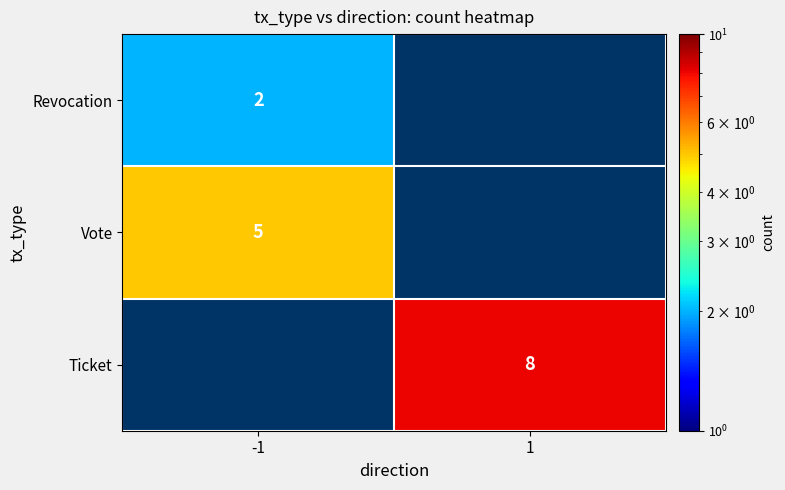

The value of Vote at -1 is 2. True or false?

False